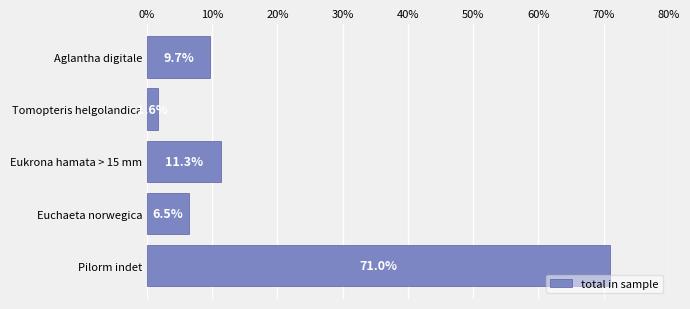

Are the bars grouped side by side (vs. stacked)?

No